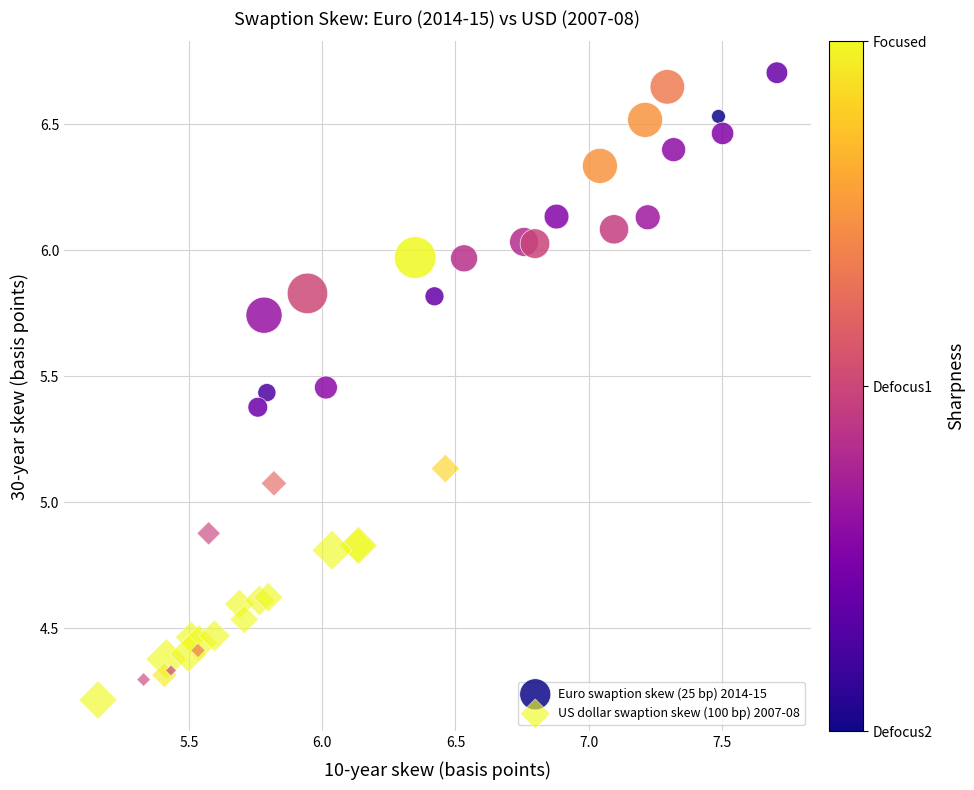

Which series has the largest Y range (max minus min)?

Euro swaption skew (25 bp) 2014-15